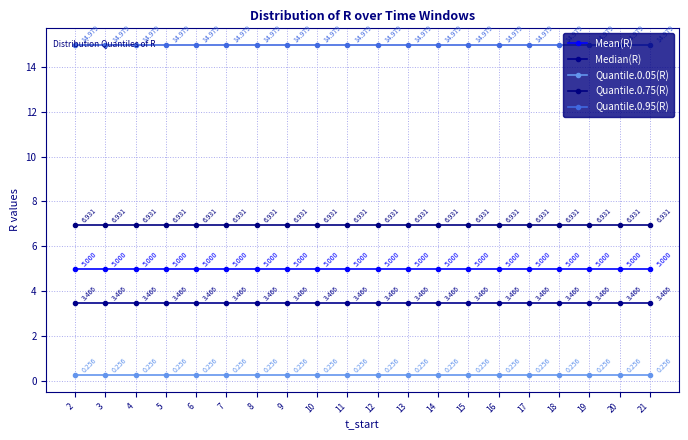

What is the total value across all series at 15?

30.6